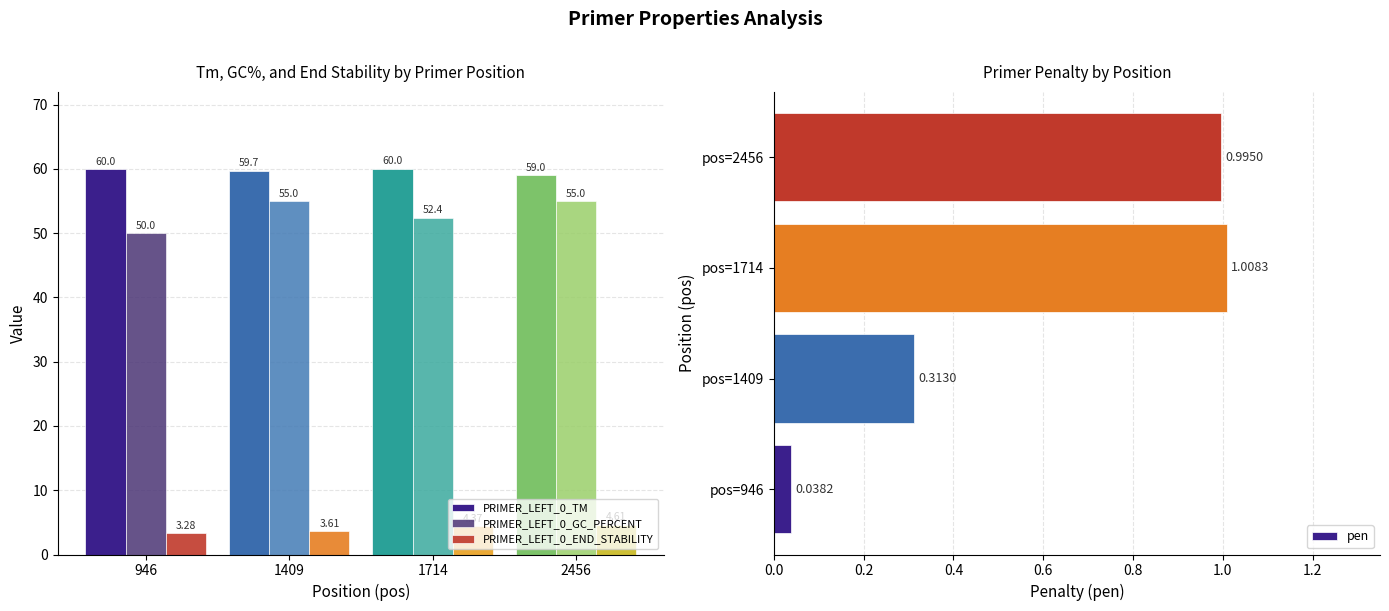

List the labels in order of pen value, smallest first.

pos=946, pos=1409, pos=2456, pos=1714